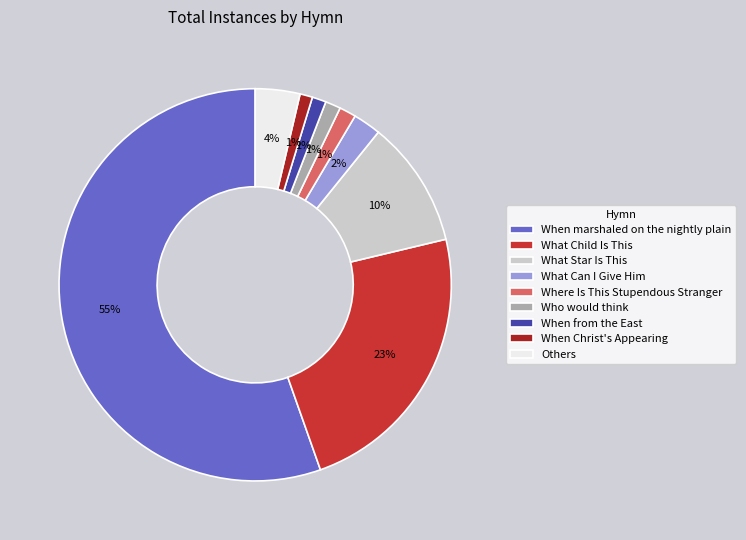

What is the largest slice in the pie chart?

When marshaled on the nightly plain